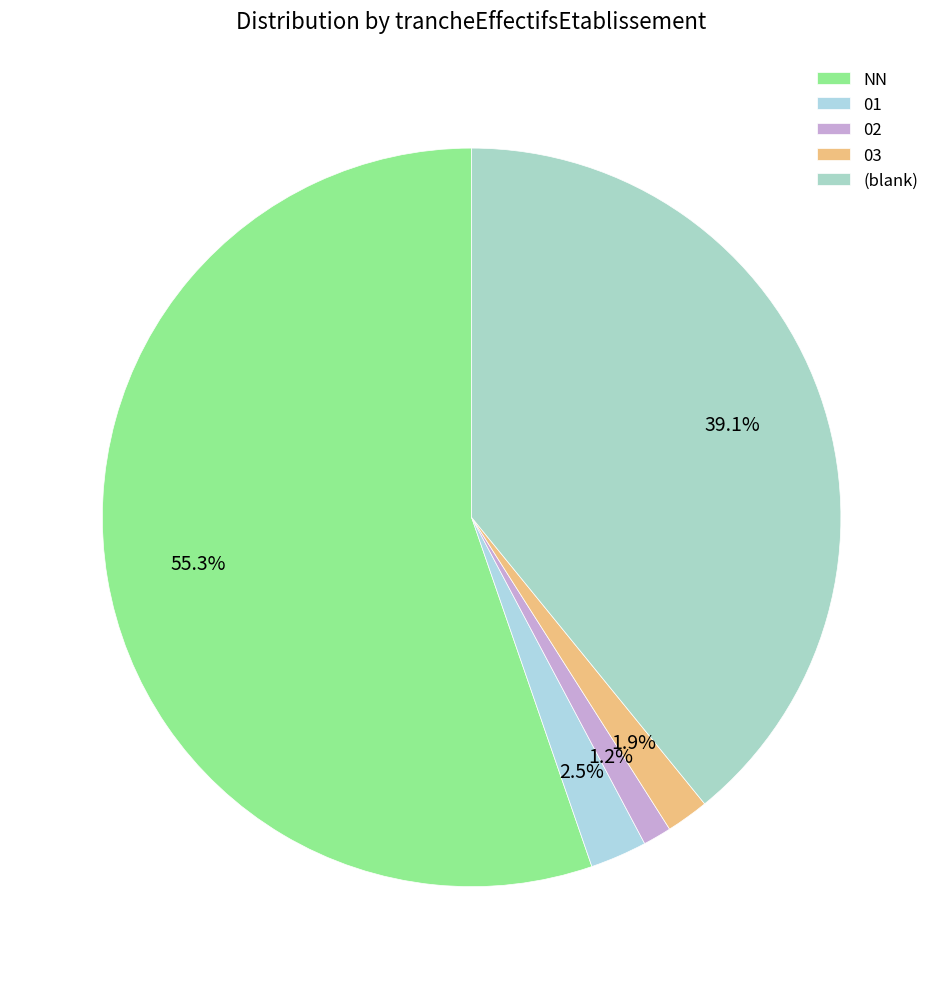

Which category has the biggest portion of the pie?

NN